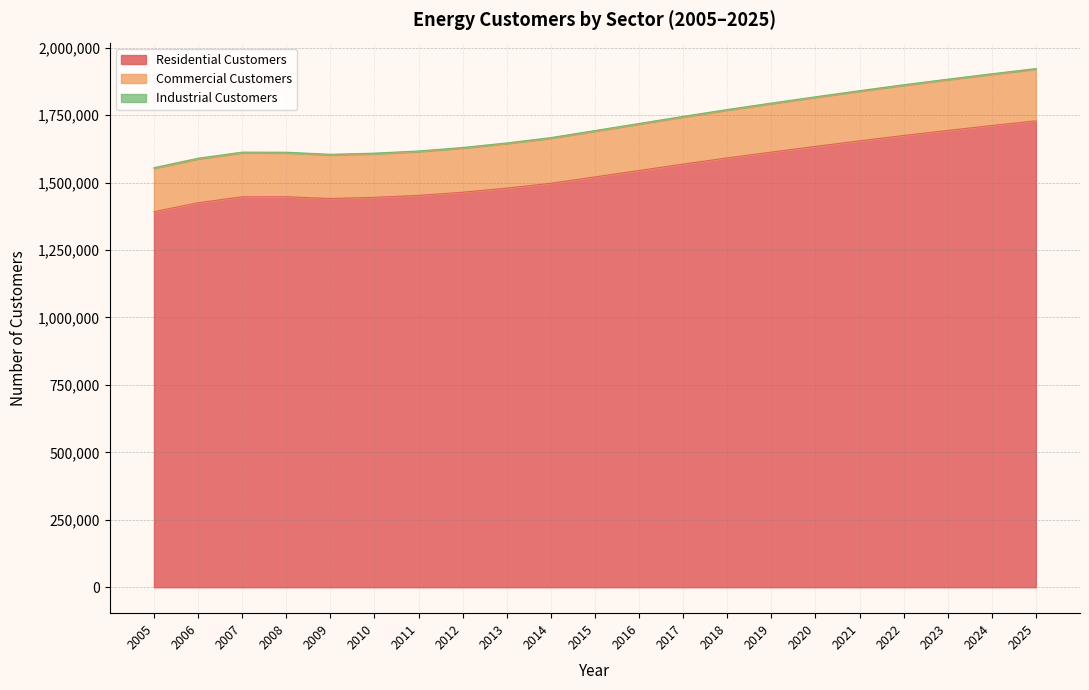

What is the difference between the maximum and minimum values in the Residential Customers series?

336823